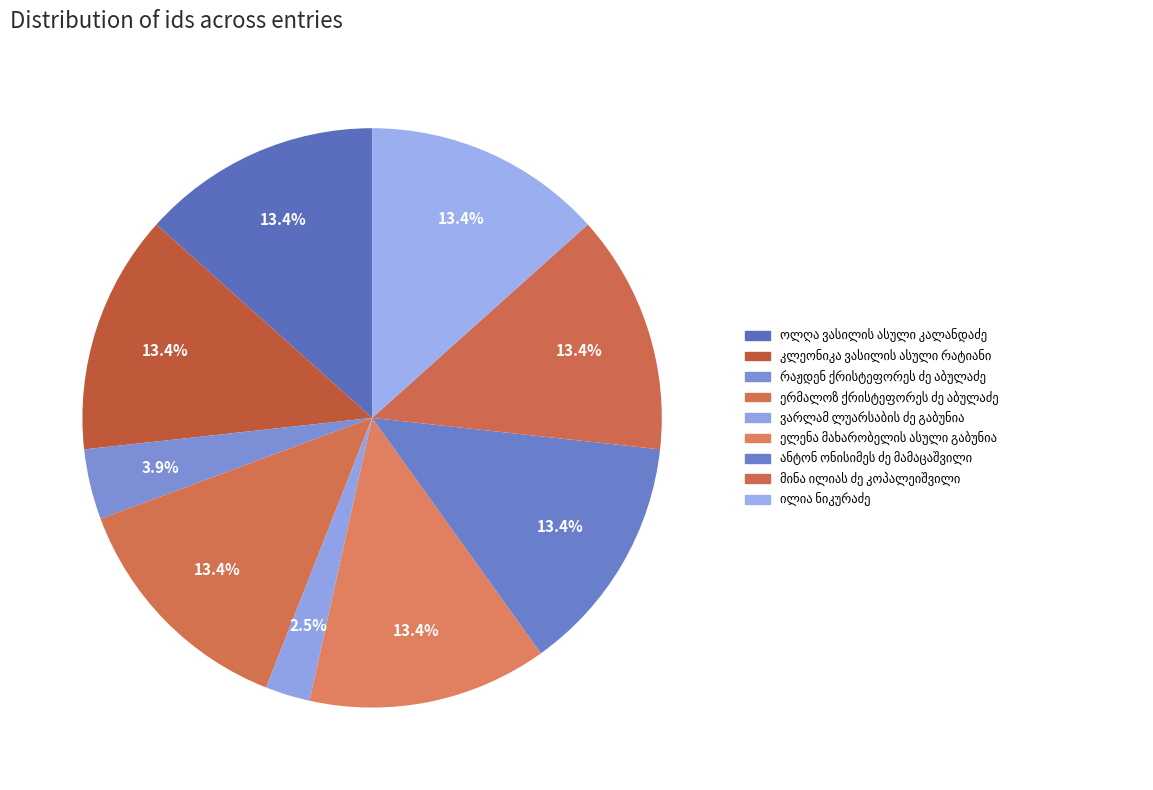

Count the number of slices in the pie.

9